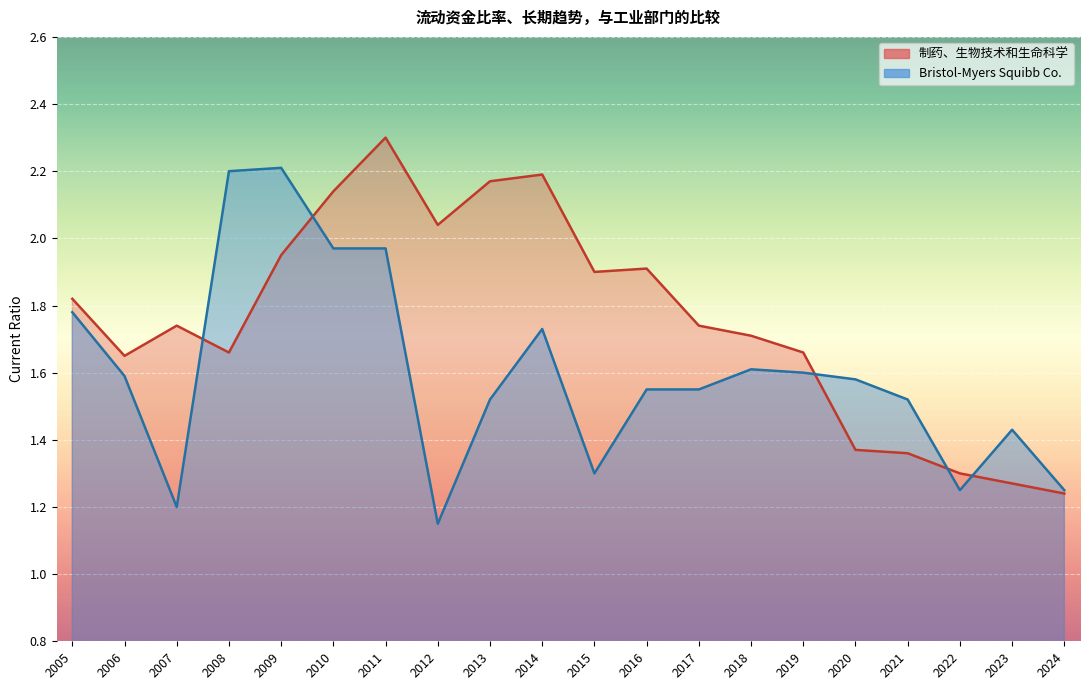

Which series has the widest spread of values?

Bristol-Myers Squibb Co.